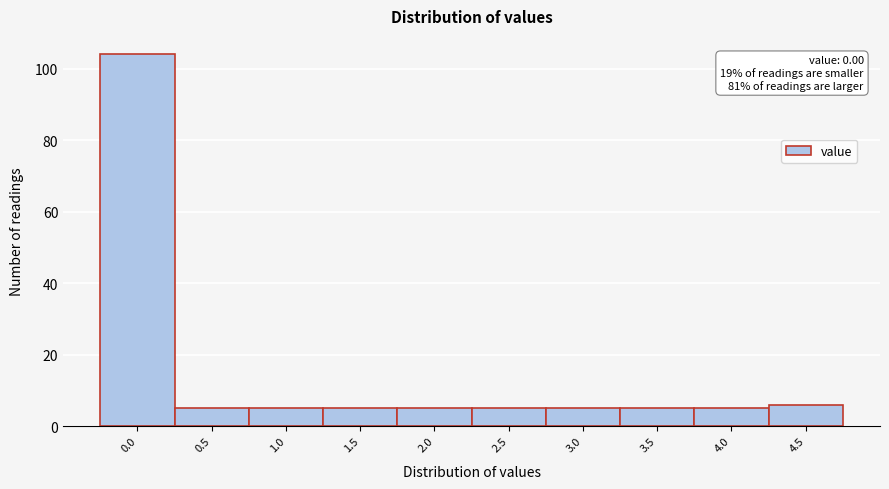

Reading left to right, what are all the values shown in this chart?

0.0=104	0.5=5	1.0=5	1.5=5	2.0=5	2.5=5	3.0=5	3.5=5	4.0=5	4.5=6